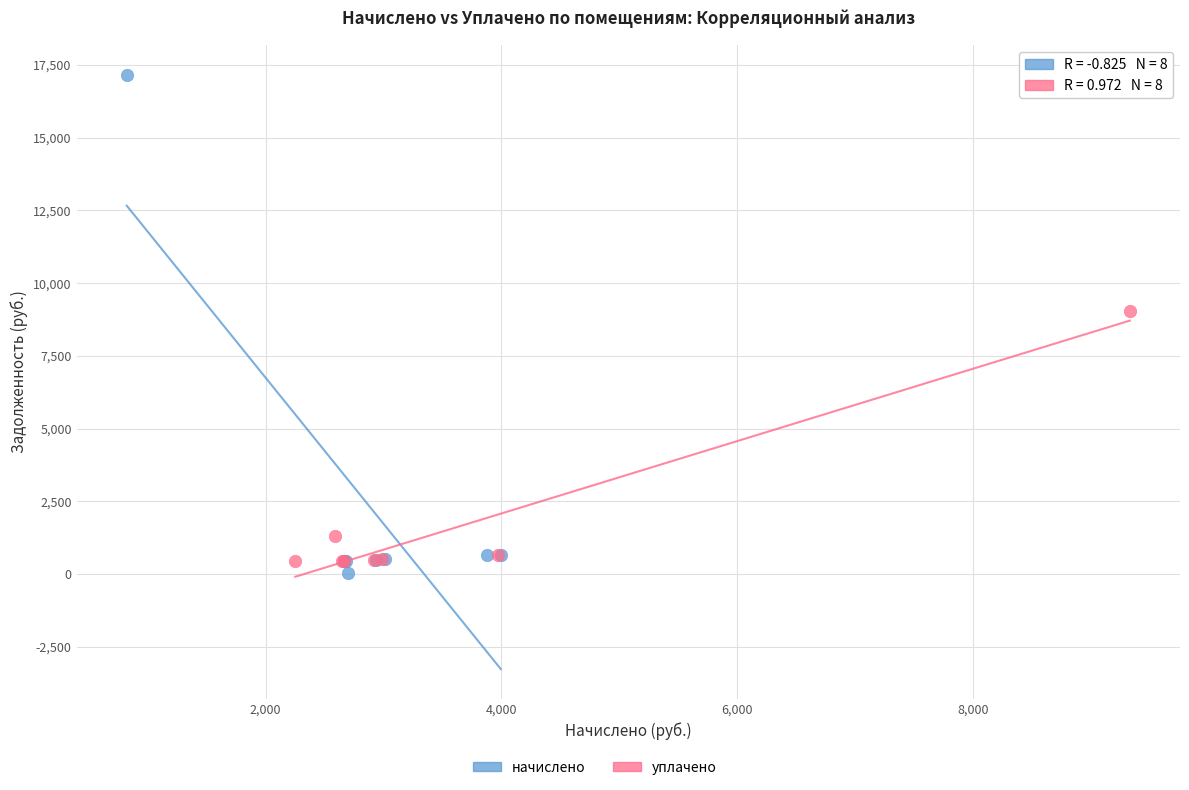

Which series contains the highest Y value?

начислено